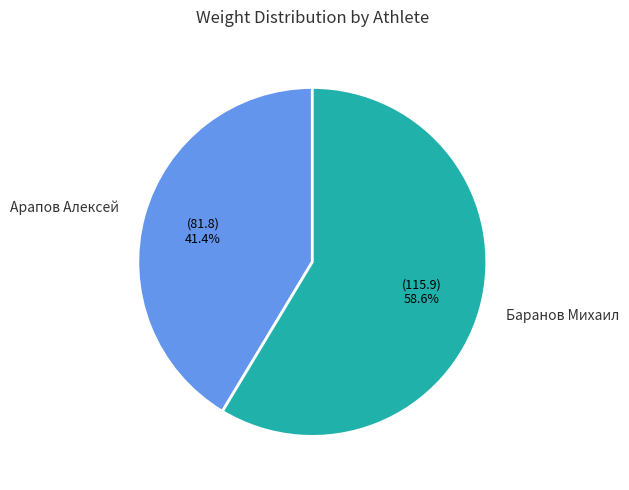

Is the sum of Баранов Михаил and Арапов Алексей greater than half?

Yes